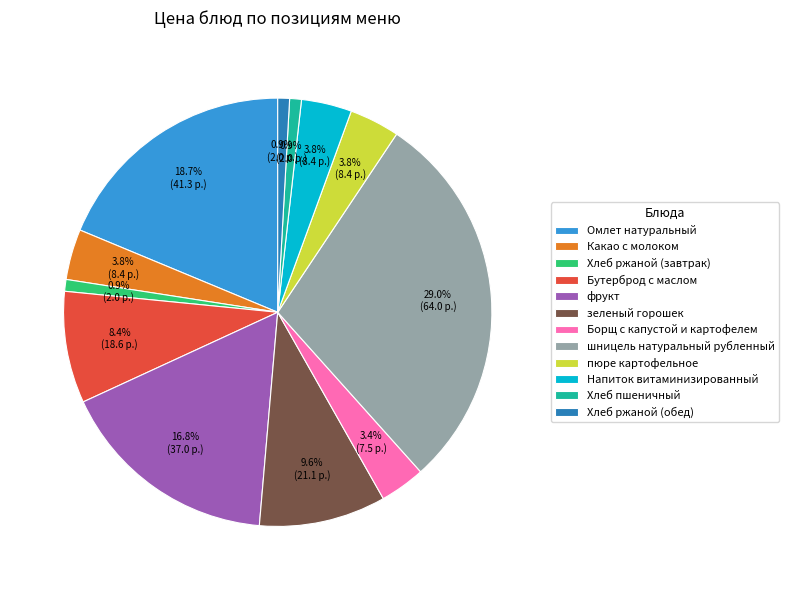

Is the sum of фрукт and Напиток витаминизированный greater than half?

No